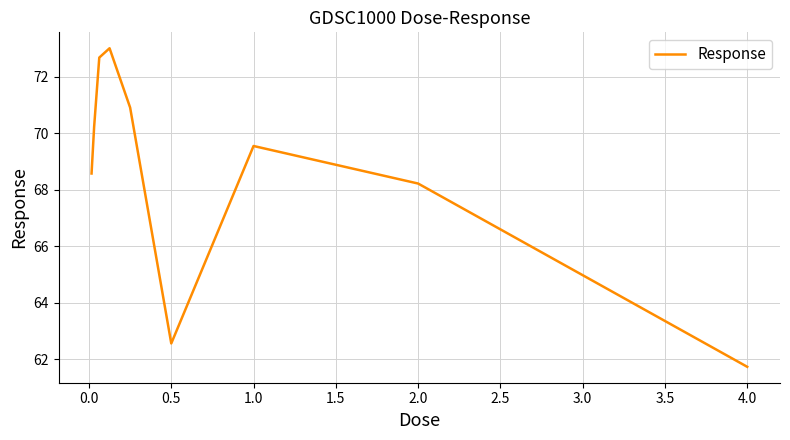

True or false: the data has more than 0 interior local peaks.

True